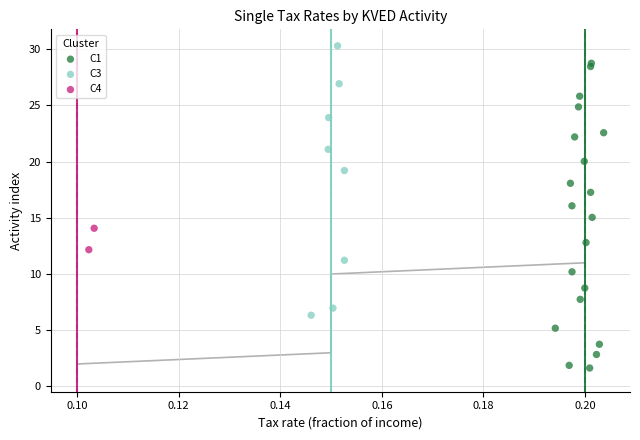

What are all the series names shown in the legend?

C1, C3, C4